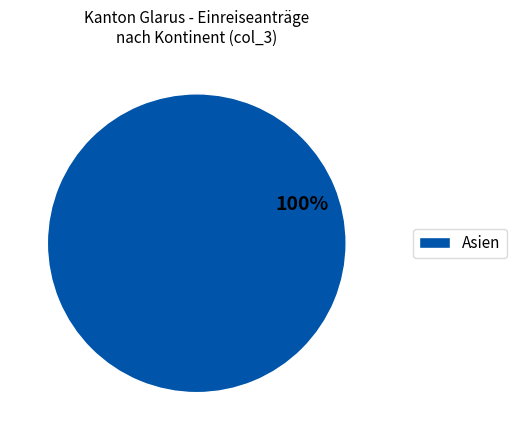

Rank the categories by value from lowest to highest.

Asien